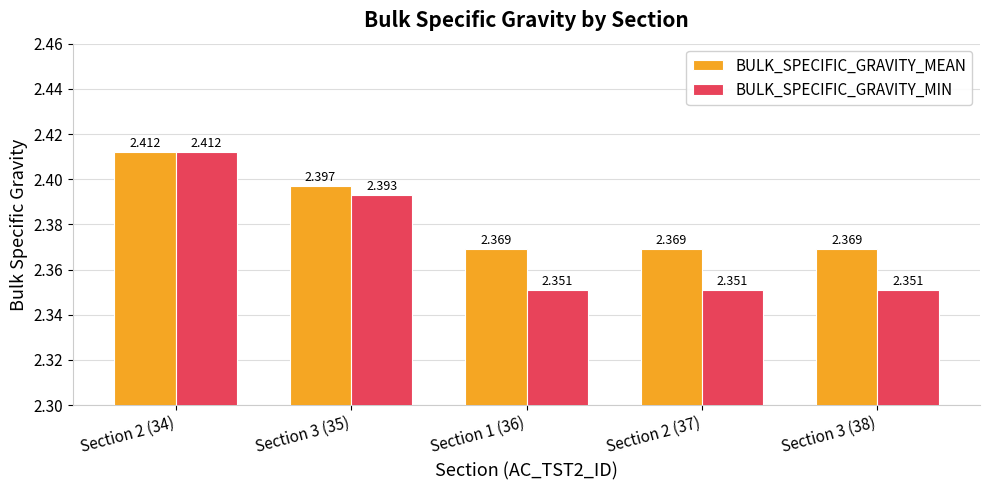

What is the difference between the maximum and minimum values in the BULK_SPECIFIC_GRAVITY_MIN series?

0.1